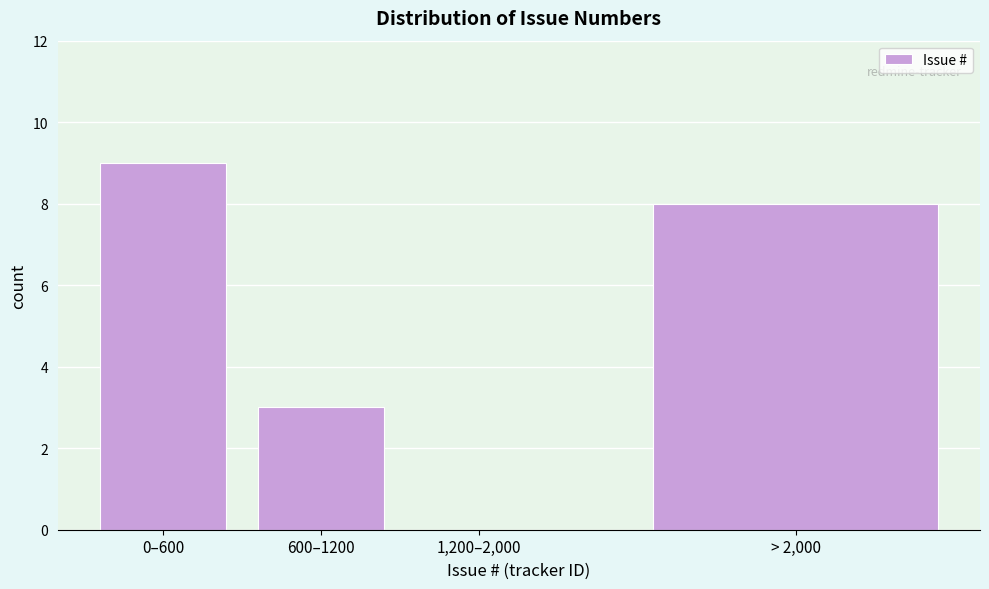

Reading right to left, list all the values displayed in this chart.

> 2,000=8	1,200–2,000=0	600–1200=3	0–600=9